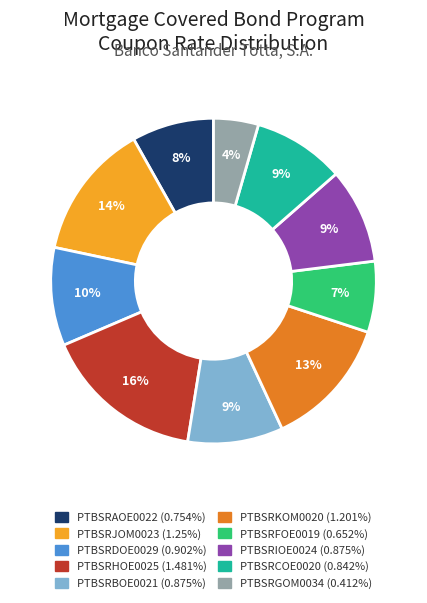

The PTBSRJOM0023 slice represents 21% of the pie. True or false?

False